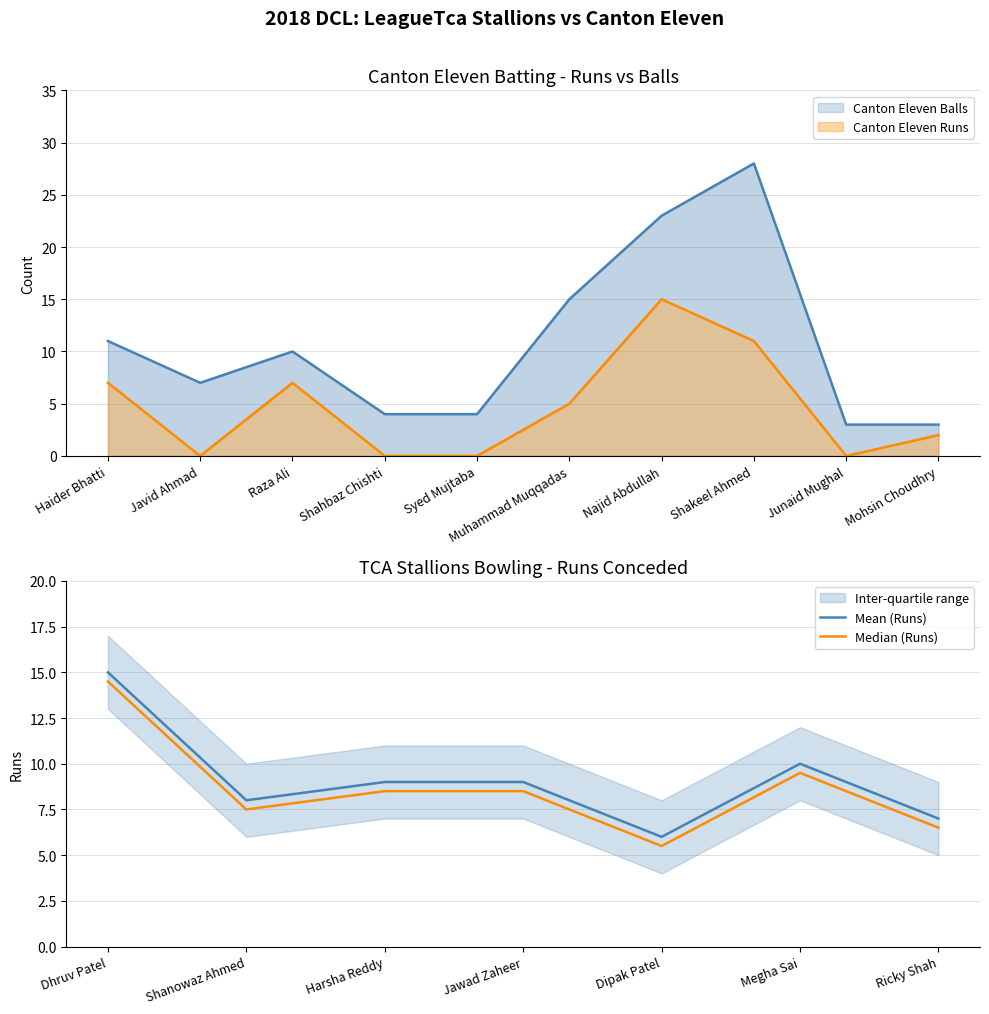

Is the value of Canton Eleven Balls at Syed Mujtaba greater than the value of Canton Eleven Runs at Shakeel Ahmed?

No